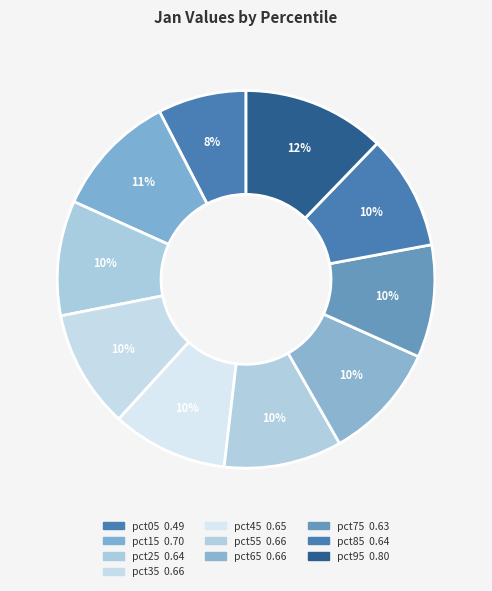

Does pct25 account for over 50% of the chart?

No